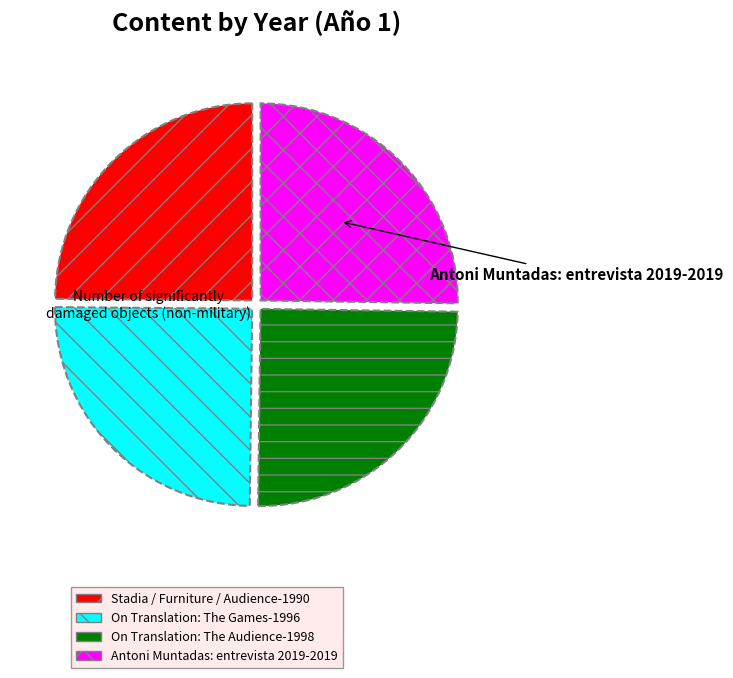

The Antoni Muntadas: entrevista 2019 slice represents 25% of the pie. True or false?

True